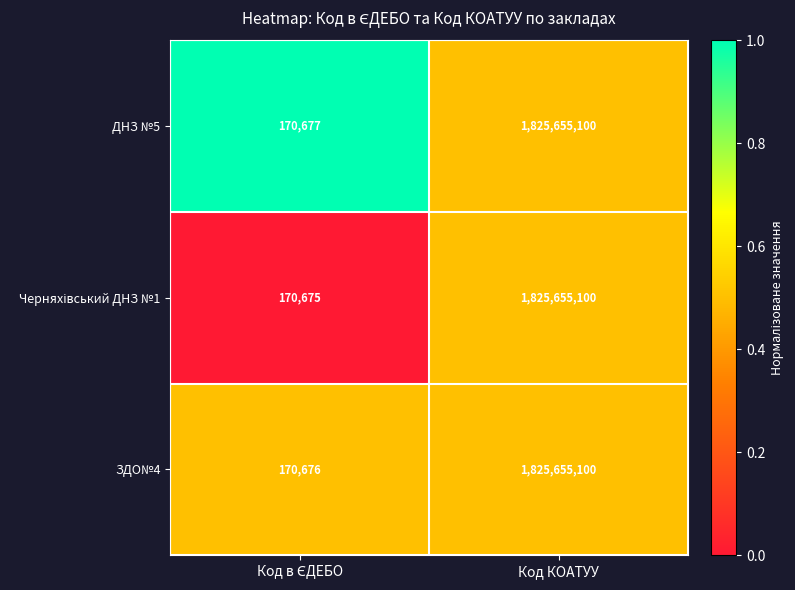

Which series has the largest total across all categories?

ДНЗ №5